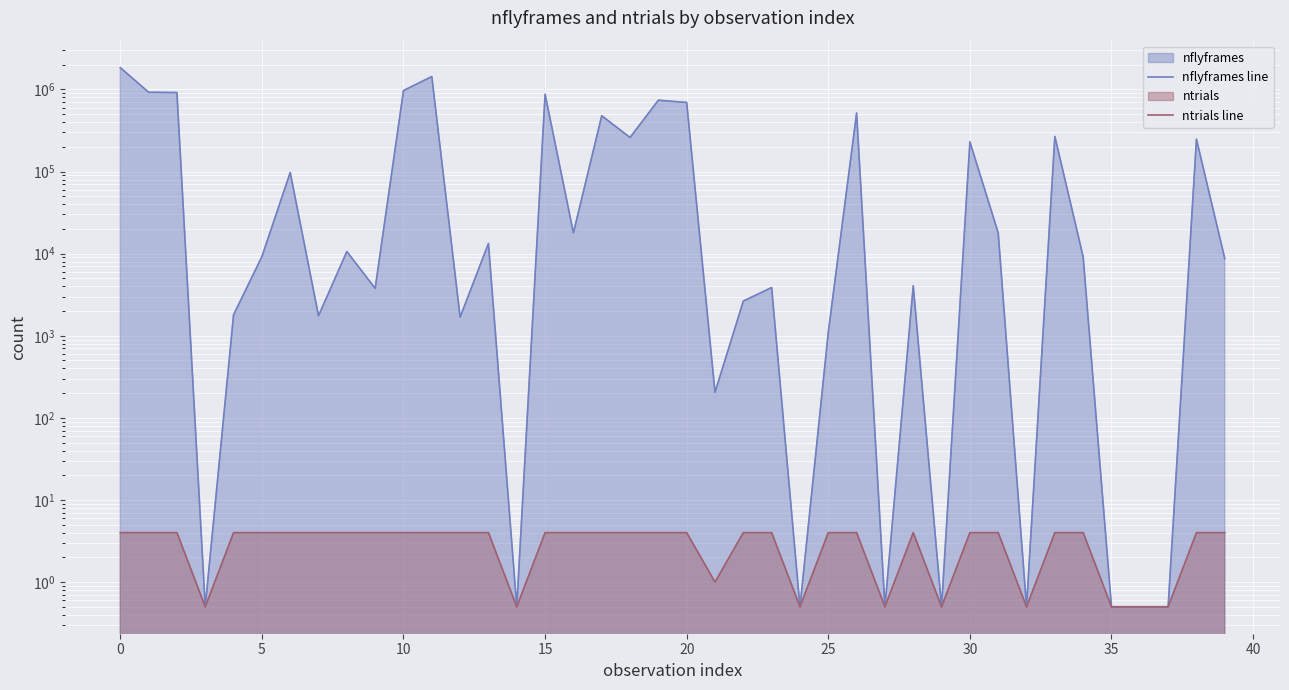

What is the value of the nflyframes line point at the 21st from the left?

9185.0